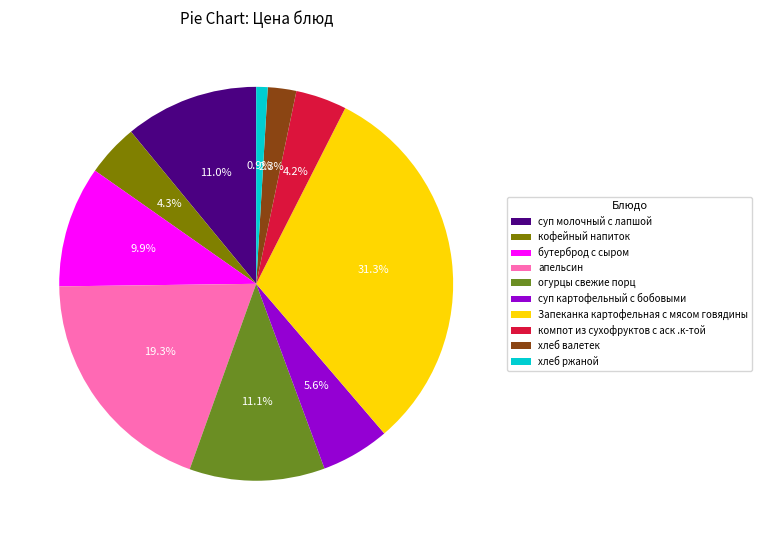

Which has a higher value, бутерброд с сыром or апельсин?

апельсин